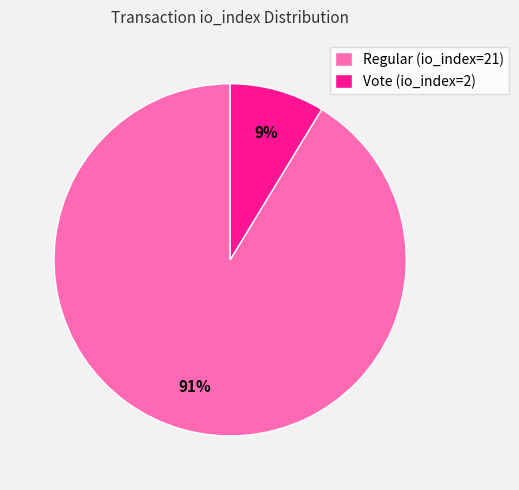

Between Regular (io_index=21) and Vote (io_index=2), which is larger?

Regular (io_index=21)